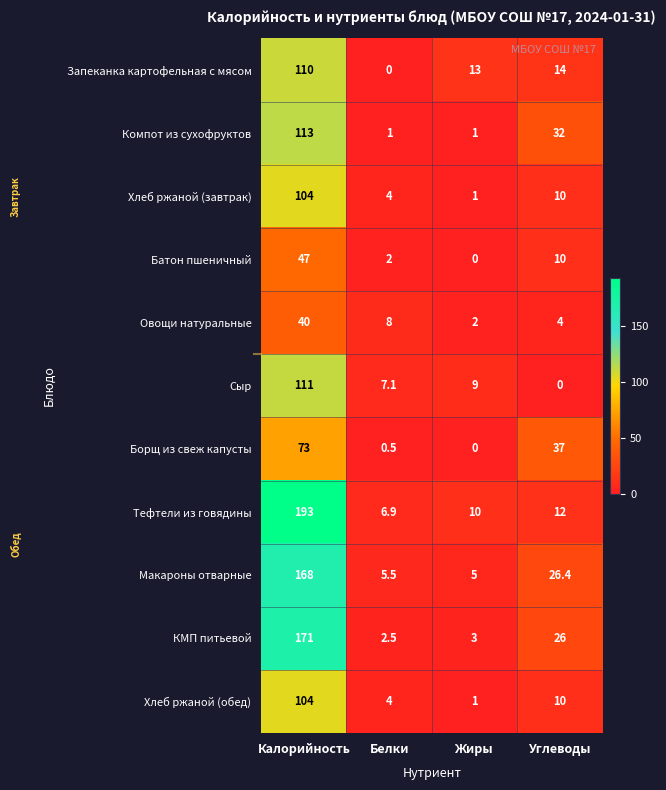

At how many categories does at least one series exceed 44?

1